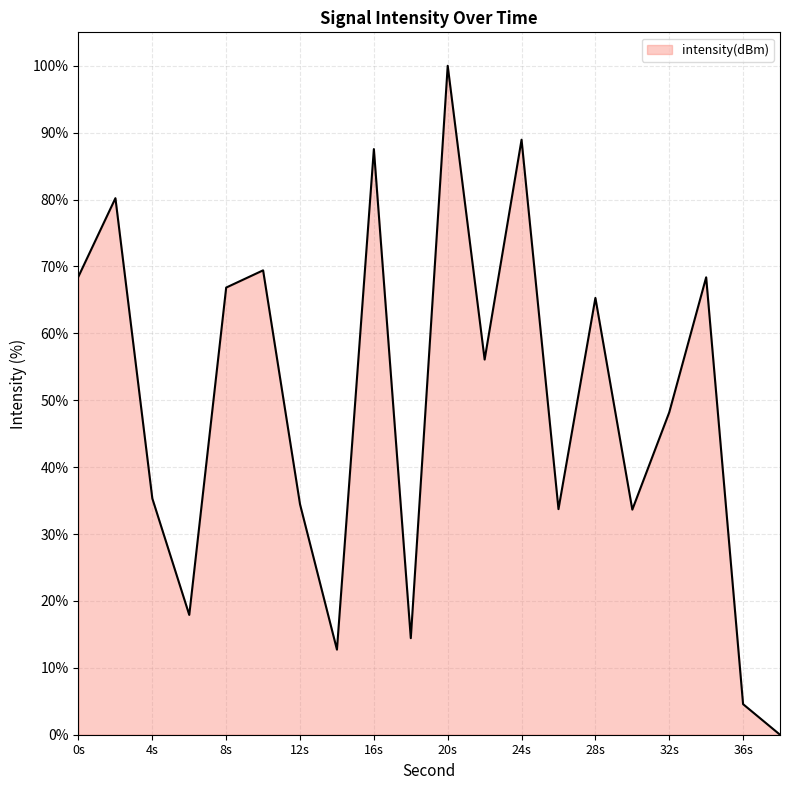

What is the maximum value shown in the chart?

100.0